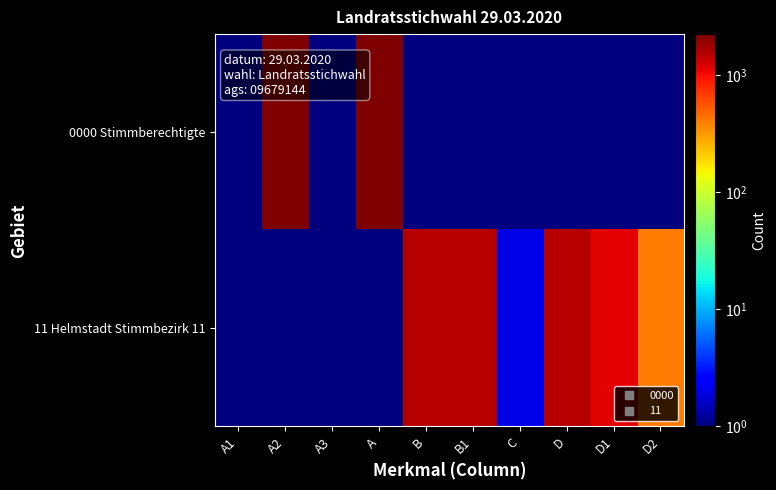

At which category is the sum across all series the highest?

A2